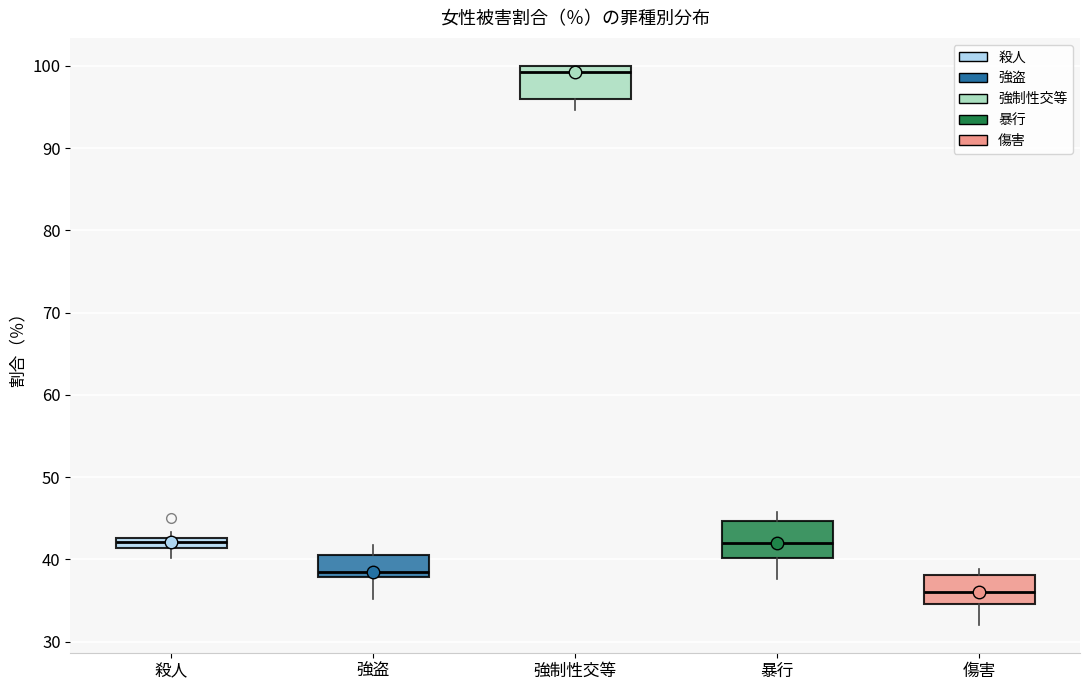

Where does the median line of the box for 殺人 sit on the y-axis? The values are not printed on the chart, so give them approximately, as read against the axis.

42